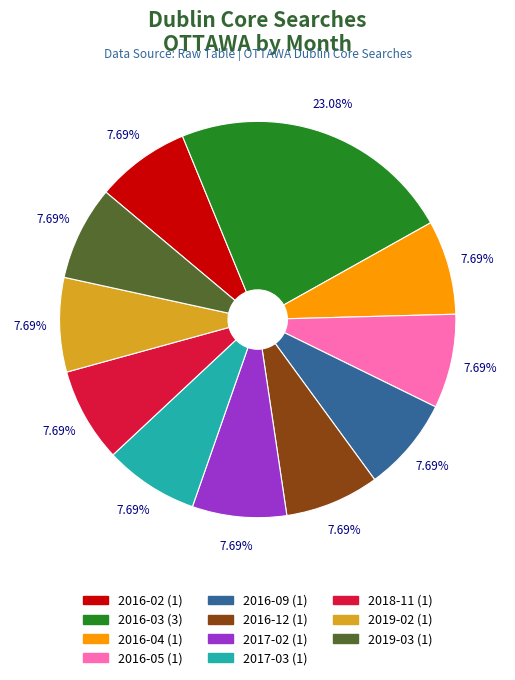

Is it true that 2016-02 is 8% of the pie?

True